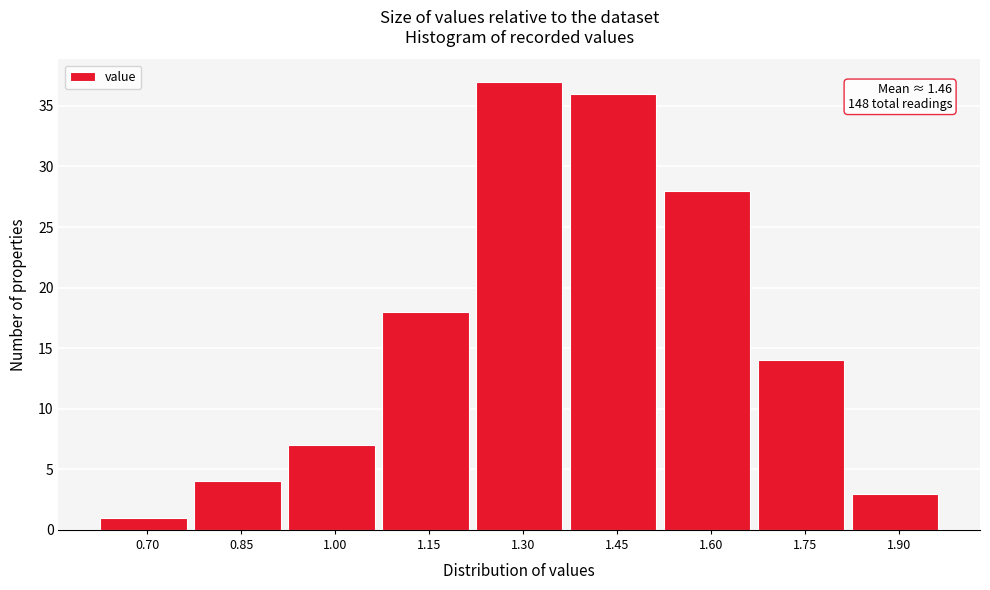

Reading left to right, extract all data points from this chart.

1	4	7	18	37	36	28	14	3